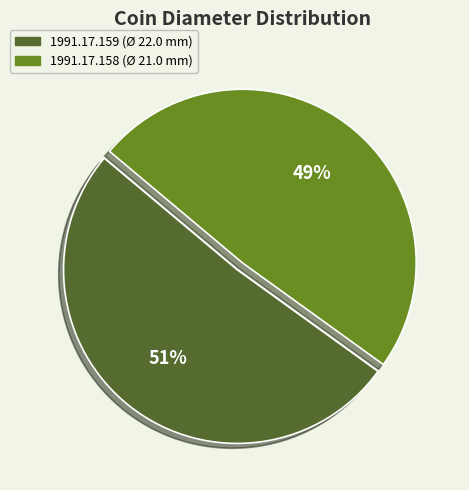

Does 1991.17.158 account for over 50% of the chart?

No